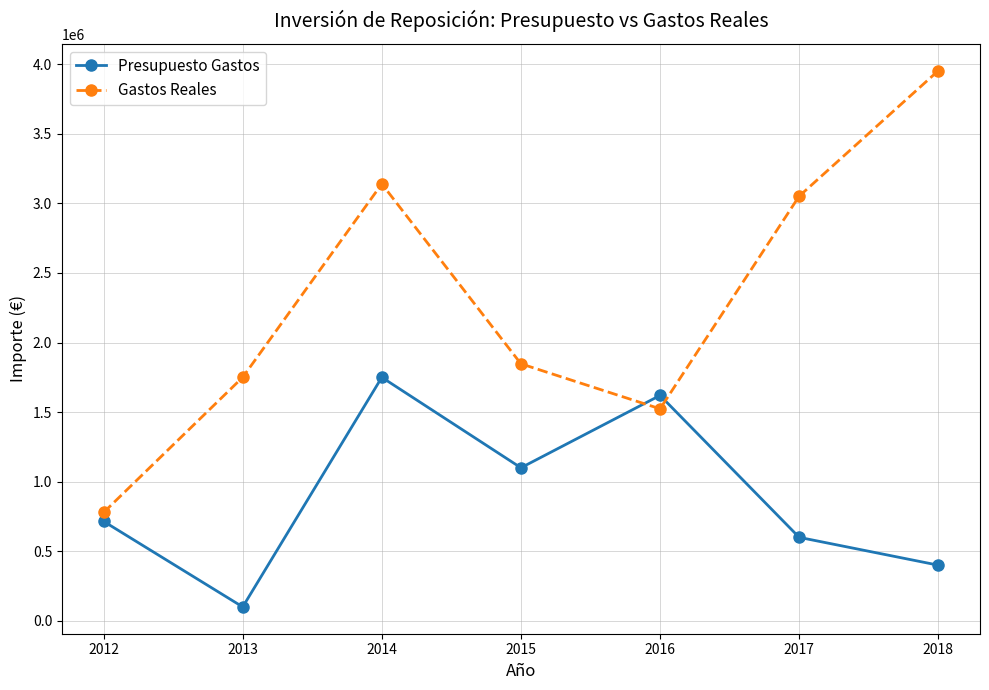

What is the value of the Presupuesto Gastos point at the 5th from the left?

1620000.0